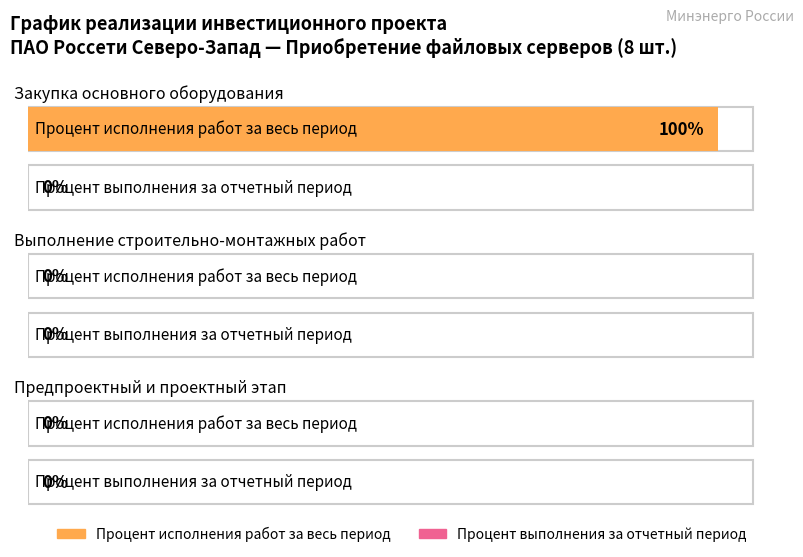

What are all the series names shown in the legend?

Процент исполнения работ за весь период, Процент выполнения за отчетный период